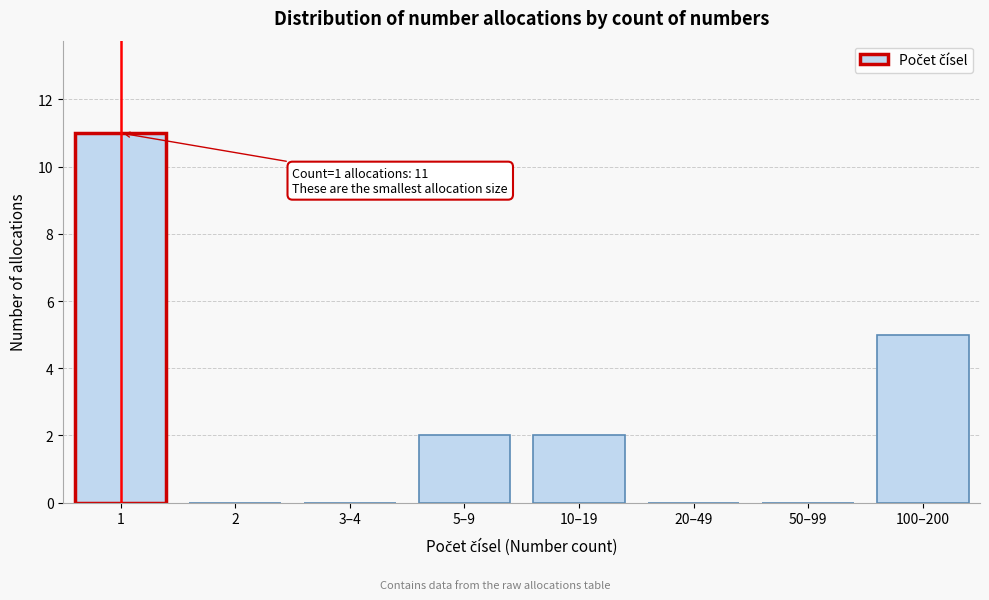

Reading left to right, transcribe all the data shown in this chart.

1=11	2=0	3–4=0	5–9=2	10–19=2	20–49=0	50–99=0	100–200=5